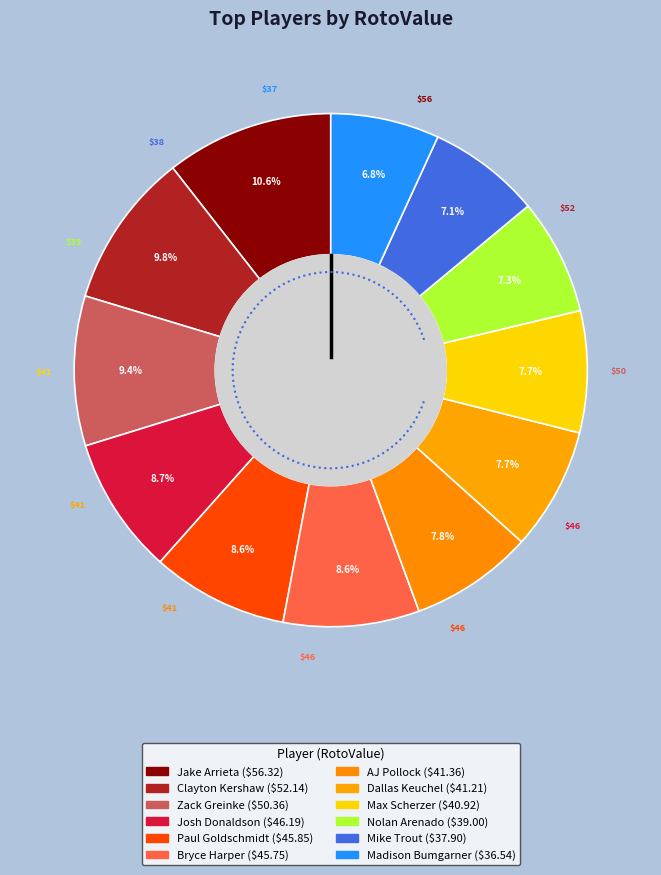

What is the ratio of the value at Bryce Harper to the value at Josh Donaldson?

1.0